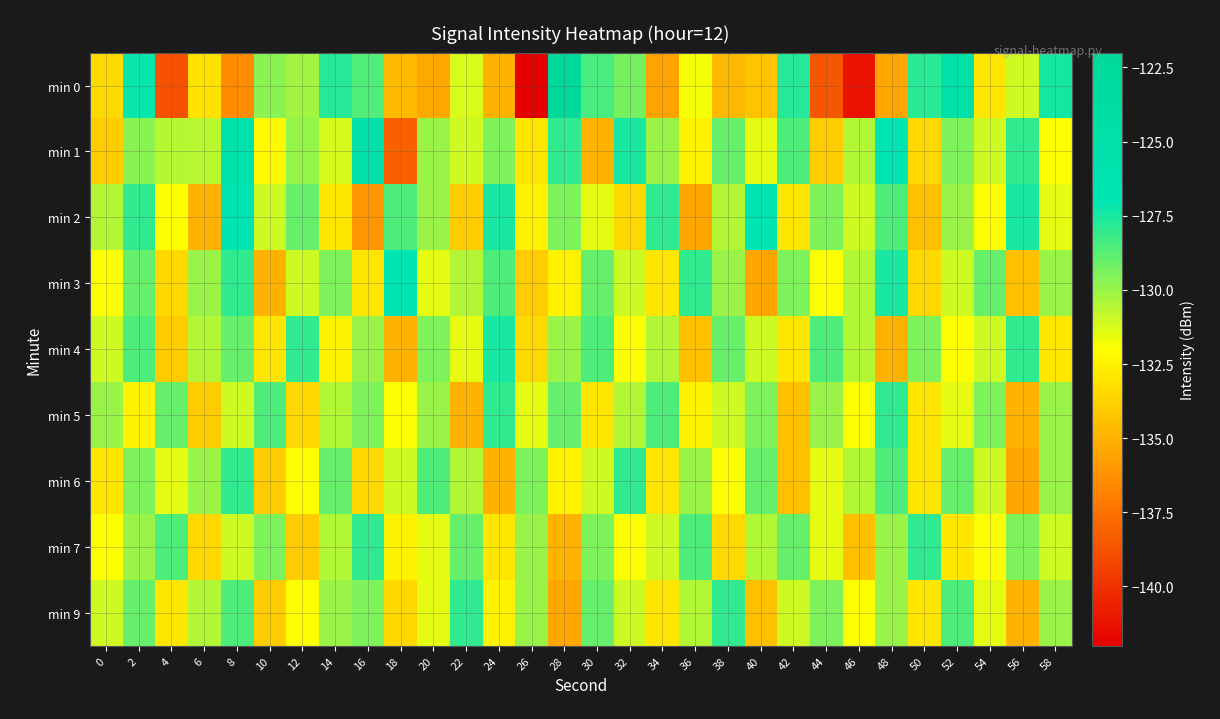

Between 16 and 38, which is larger?

16